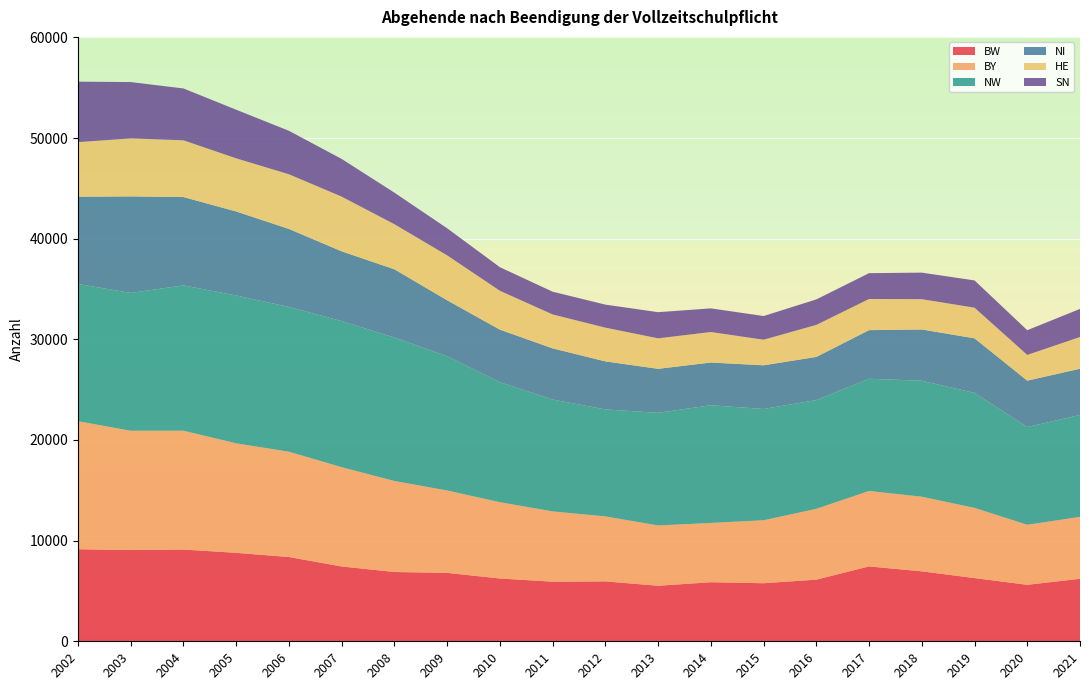

Reading left to right, list all the values displayed in this chart.

BW: 2002=9146	2003=9065	2004=9118	2005=8788	2006=8372	2007=7434	2008=6883	2009=6796	2010=6240	2011=5922	2012=5951	2013=5517	2014=5868	2015=5768	2016=6125	2017=7439	2018=6951	2019=6281	2020=5612	2021=6209
BY: 2002=12717	2003=11853	2004=11800	2005=10878	2006=10463	2007=9862	2008=9043	2009=8187	2010=7579	2011=6983	2012=6459	2013=5992	2014=5892	2015=6259	2016=7033	2017=7496	2018=7414	2019=6974	2020=5964	2021=6154
NW: 2002=13635	2003=13694	2004=14441	2005=14691	2006=14383	2007=14516	2008=14254	2009=13339	2010=11925	2011=11114	2012=10627	2013=11190	2014=11692	2015=11054	2016=10805	2017=11149	2018=11522	2019=11422	2020=9709	2021=10126
NI: 2002=8675	2003=9591	2004=8776	2005=8345	2006=7749	2007=6931	2008=6780	2009=5556	2010=5218	2011=5085	2012=4773	2013=4372	2014=4245	2015=4339	2016=4291	2017=4830	2018=5093	2019=5424	2020=4612	2021=4590
HE: 2002=5419	2003=5760	2004=5639	2005=5280	2006=5435	2007=5435	2008=4478	2009=4464	2010=3863	2011=3370	2012=3351	2013=3029	2014=3031	2015=2542	2016=3180	2017=3095	2018=3011	2019=3044	2020=2555	2021=3152
SN: 2002=6010	2003=5599	2004=5152	2005=4830	2006=4316	2007=3744	2008=3134	2009=2690	2010=2341	2011=2259	2012=2288	2013=2599	2014=2348	2015=2354	2016=2533	2017=2566	2018=2637	2019=2708	2020=2455	2021=2793